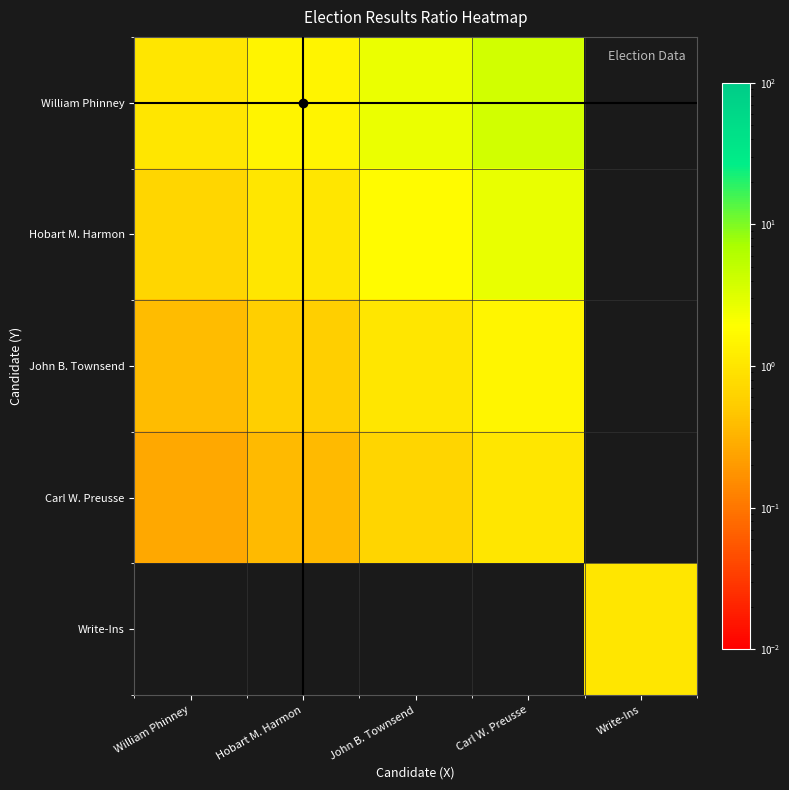

Which series has the largest range (max minus min)?

William Phinney